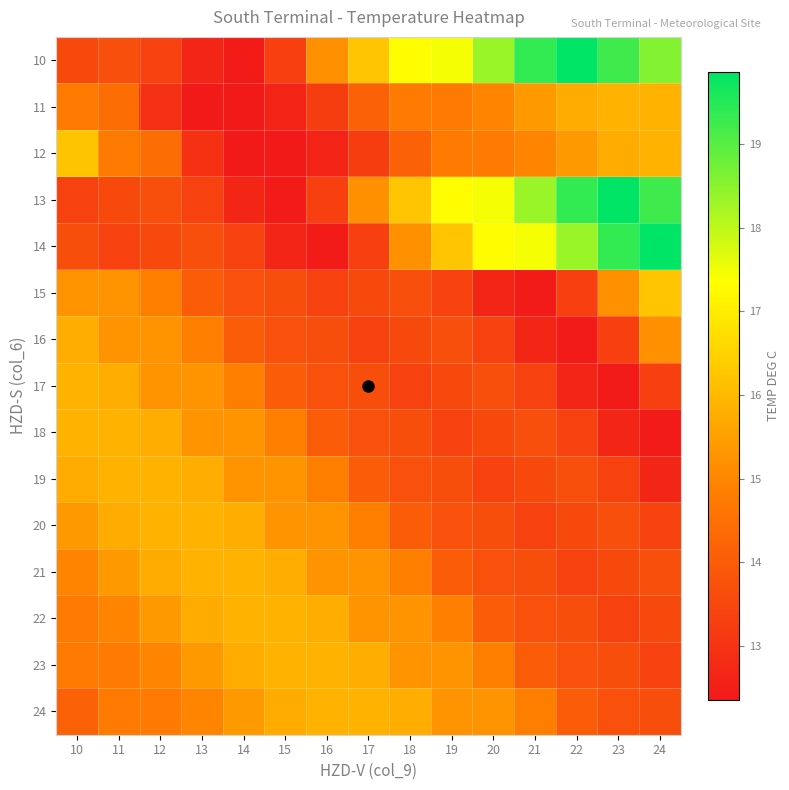

Reading left to right, extract all data points from this chart.

10: 10=13.5	11=13.7	12=13.3	13=12.7	14=12.4	15=13.3	16=15.2	17=16.2	18=17.3	19=17.4	20=18.4	21=19.4	22=19.9	23=19.2	24=18.6
11: 10=14.7	11=14.4	12=12.9	13=12.3	14=12.4	15=12.6	16=13.2	17=14.1	18=14.7	19=14.7	20=14.9	21=15.4	22=15.7	23=15.9	24=15.9
12: 10=16.2	11=14.7	12=14.4	13=12.9	14=12.3	15=12.4	16=12.6	17=13.2	18=14.1	19=14.7	20=14.7	21=14.9	22=15.4	23=15.7	24=15.9
13: 10=13.4	11=13.5	12=13.7	13=13.3	14=12.7	15=12.4	16=13.3	17=15.2	18=16.2	19=17.3	20=17.4	21=18.4	22=19.4	23=19.9	24=19.2
14: 10=13.7	11=13.4	12=13.5	13=13.7	14=13.3	15=12.7	16=12.4	17=13.3	18=15.2	19=16.2	20=17.3	21=17.4	22=18.4	23=19.4	24=19.9
15: 10=15.3	11=15.2	12=14.8	13=14.0	14=13.7	15=13.7	16=13.4	17=13.5	18=13.7	19=13.3	20=12.7	21=12.4	22=13.3	23=15.2	24=16.2
16: 10=15.8	11=15.3	12=15.2	13=14.8	14=14.0	15=13.7	16=13.7	17=13.4	18=13.5	19=13.7	20=13.3	21=12.7	22=12.4	23=13.3	24=15.2
17: 10=15.9	11=15.8	12=15.3	13=15.2	14=14.8	15=14.0	16=13.7	17=13.7	18=13.4	19=13.5	20=13.7	21=13.3	22=12.7	23=12.4	24=13.3
18: 10=15.9	11=15.9	12=15.8	13=15.3	14=15.2	15=14.8	16=14.0	17=13.7	18=13.7	19=13.4	20=13.5	21=13.7	22=13.3	23=12.7	24=12.4
19: 10=15.7	11=15.9	12=15.9	13=15.8	14=15.3	15=15.2	16=14.8	17=14.0	18=13.7	19=13.7	20=13.4	21=13.5	22=13.7	23=13.3	24=12.7
20: 10=15.4	11=15.7	12=15.9	13=15.9	14=15.8	15=15.3	16=15.2	17=14.8	18=14.0	19=13.7	20=13.7	21=13.4	22=13.5	23=13.7	24=13.3
21: 10=14.9	11=15.4	12=15.7	13=15.9	14=15.9	15=15.8	16=15.3	17=15.2	18=14.8	19=14.0	20=13.7	21=13.7	22=13.4	23=13.5	24=13.7
22: 10=14.7	11=14.9	12=15.4	13=15.7	14=15.9	15=15.9	16=15.8	17=15.3	18=15.2	19=14.8	20=14.0	21=13.7	22=13.7	23=13.4	24=13.5
23: 10=14.7	11=14.7	12=14.9	13=15.4	14=15.7	15=15.9	16=15.9	17=15.8	18=15.3	19=15.2	20=14.8	21=14.0	22=13.7	23=13.7	24=13.4
24: 10=14.1	11=14.7	12=14.7	13=14.9	14=15.4	15=15.7	16=15.9	17=15.9	18=15.8	19=15.3	20=15.2	21=14.8	22=14.0	23=13.7	24=13.7